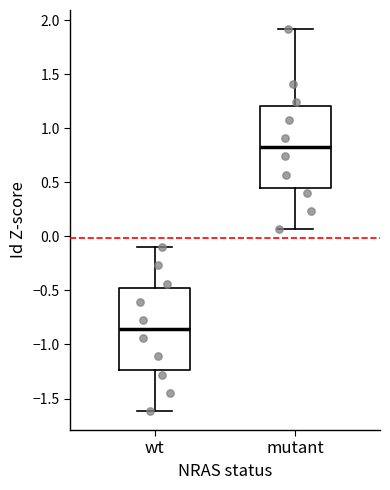

Reading left to right, transcribe this box plot: for each box, give where its median line is, the range the box spans, and where its two whiskers end, as read against the y-axis. The values are not printed on the chart, so give them approximately, as read against the axis.

wt: median -0.85, box -1.25 to -0.50, whiskers -1.60 to -0.10
mutant: median 0.80, box 0.45 to 1.20, whiskers 0.05 to 1.90